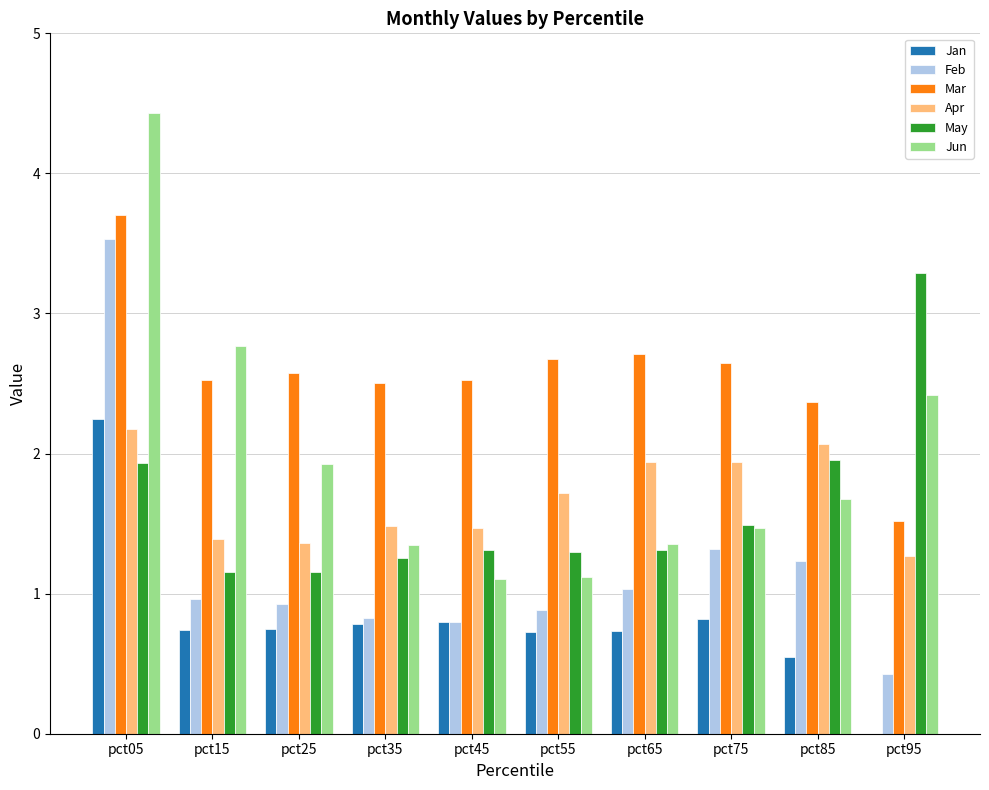

The Mar series shows 2.7 at pct55. True or false?

True